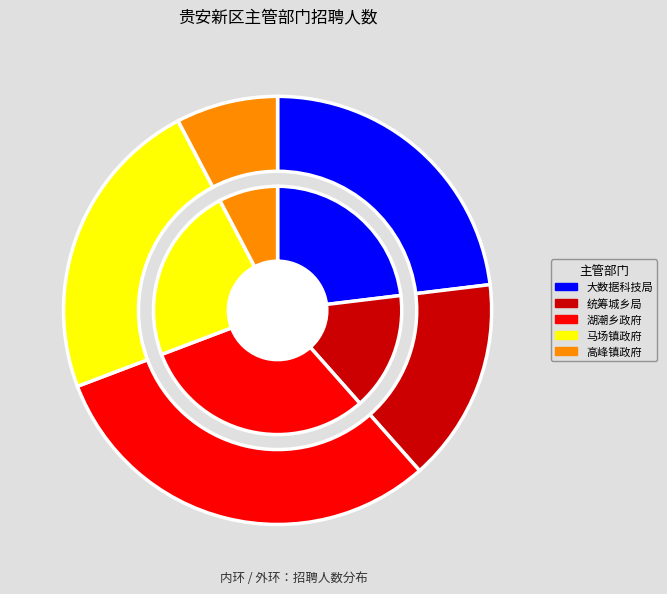

To the nearest percent, what percentage of the pie is 贵安新区大数据和科技创新局?

23%